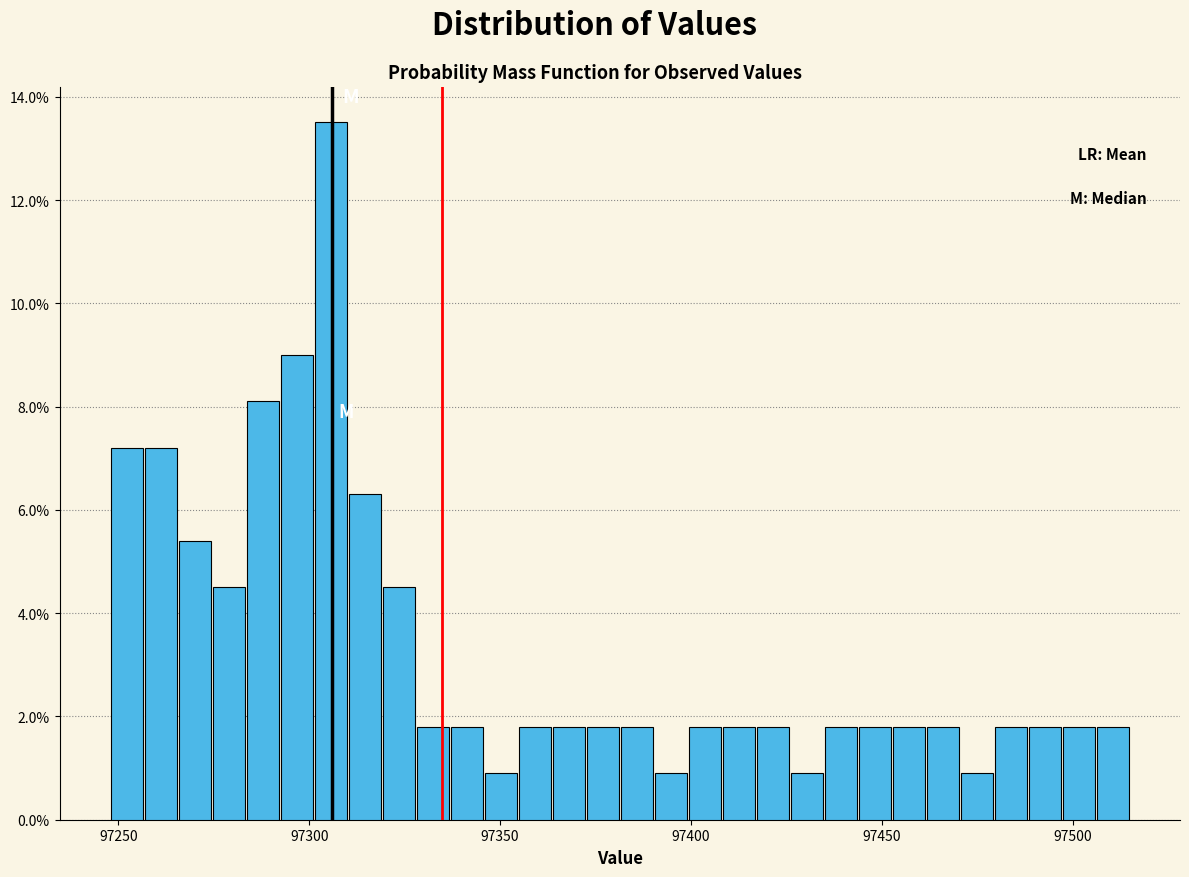

Around what value on the x-axis is the tallest bar? Give the approximate position of its centre, as read against the axis.

97305